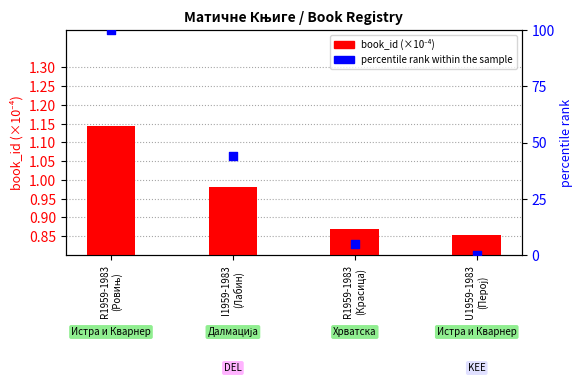

Which series reaches the minimum Y coordinate?

percentile rank within the sample